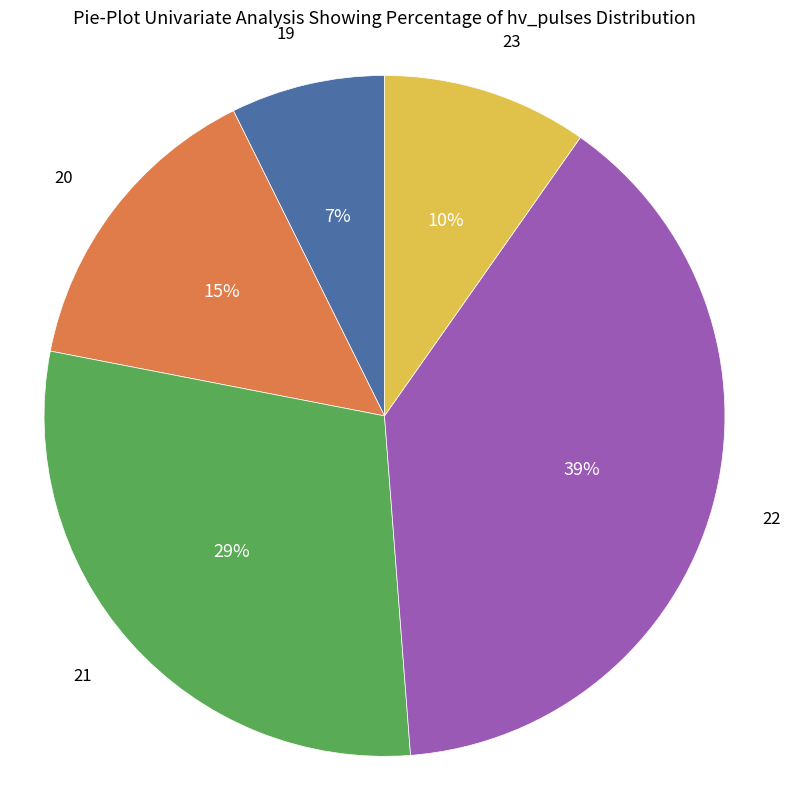

To the nearest percent, what is the average slice percentage?

20%